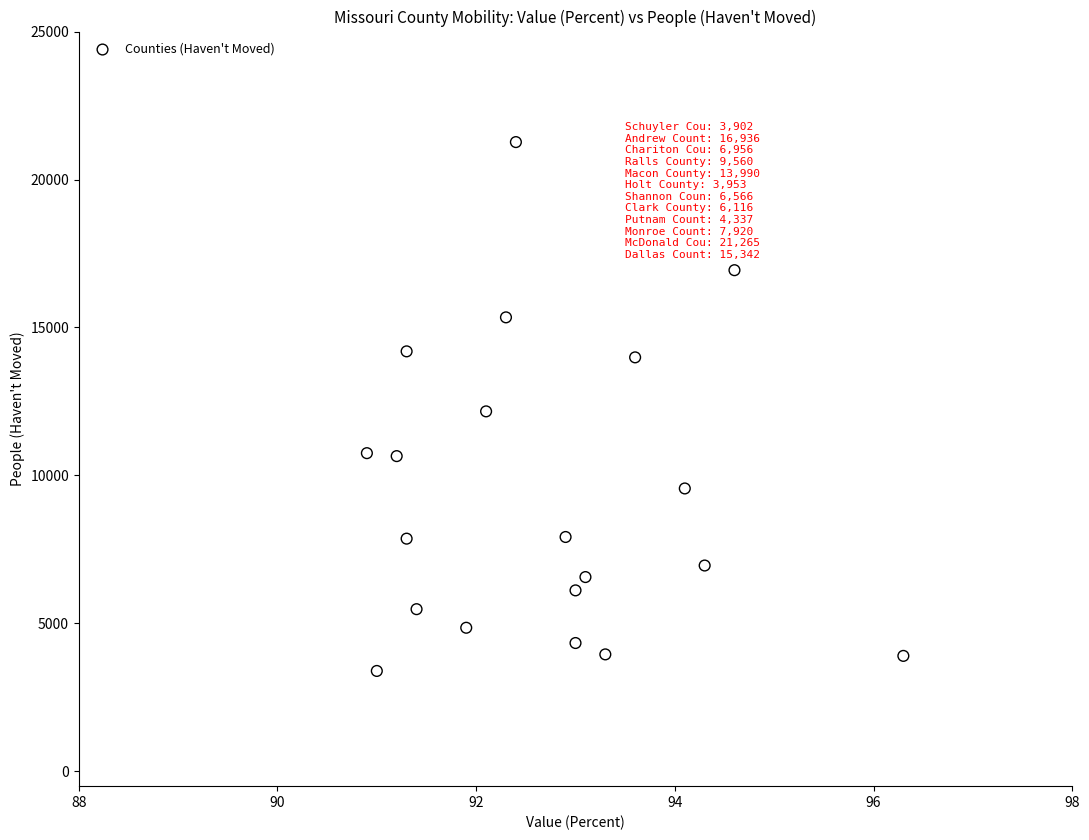

What is the range of Y values (max minus min)?

17872